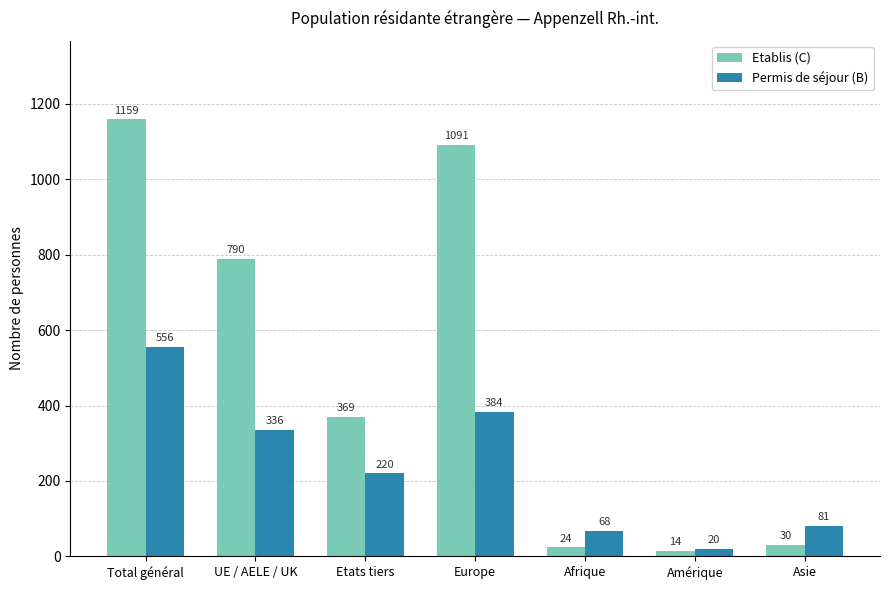

What is the difference between the Etablis (C) values at Asie and Europe?

1061